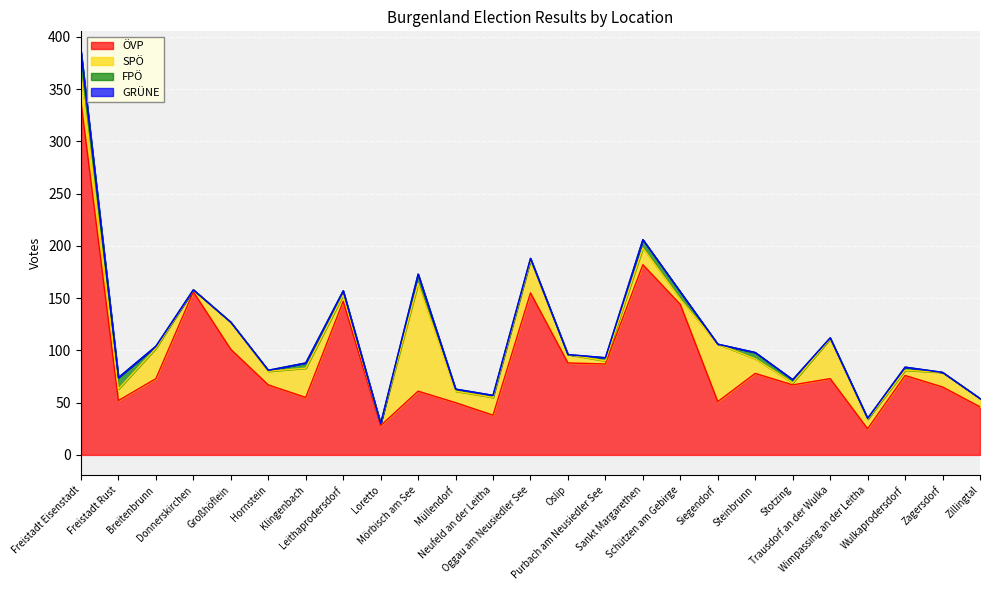

Is it true that SPÖ equals 11 at Müllendorf?

True